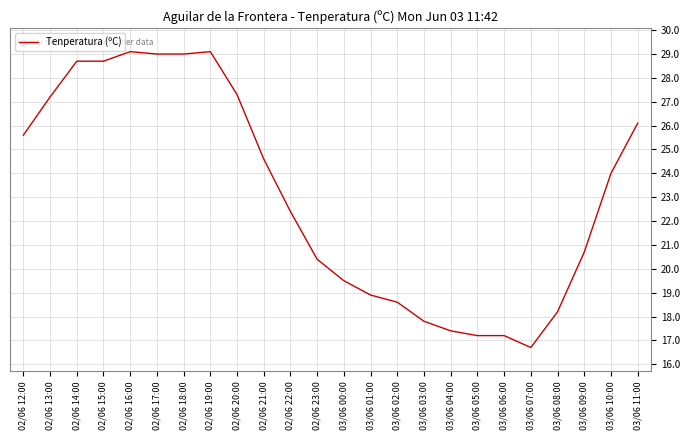

What position from the right is 03/06 04:00?

8